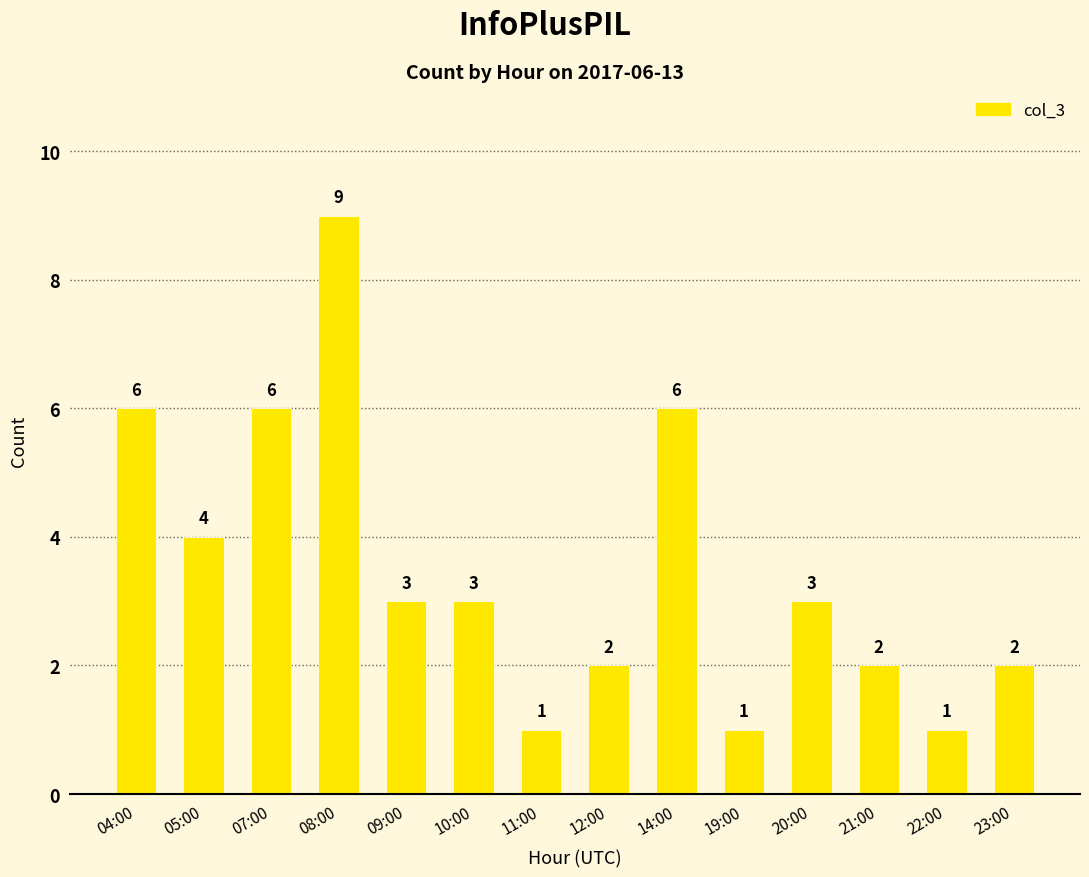

Reading right to left, transcribe all the data shown in this chart.

2	1	2	3	1	6	2	1	3	3	9	6	4	6